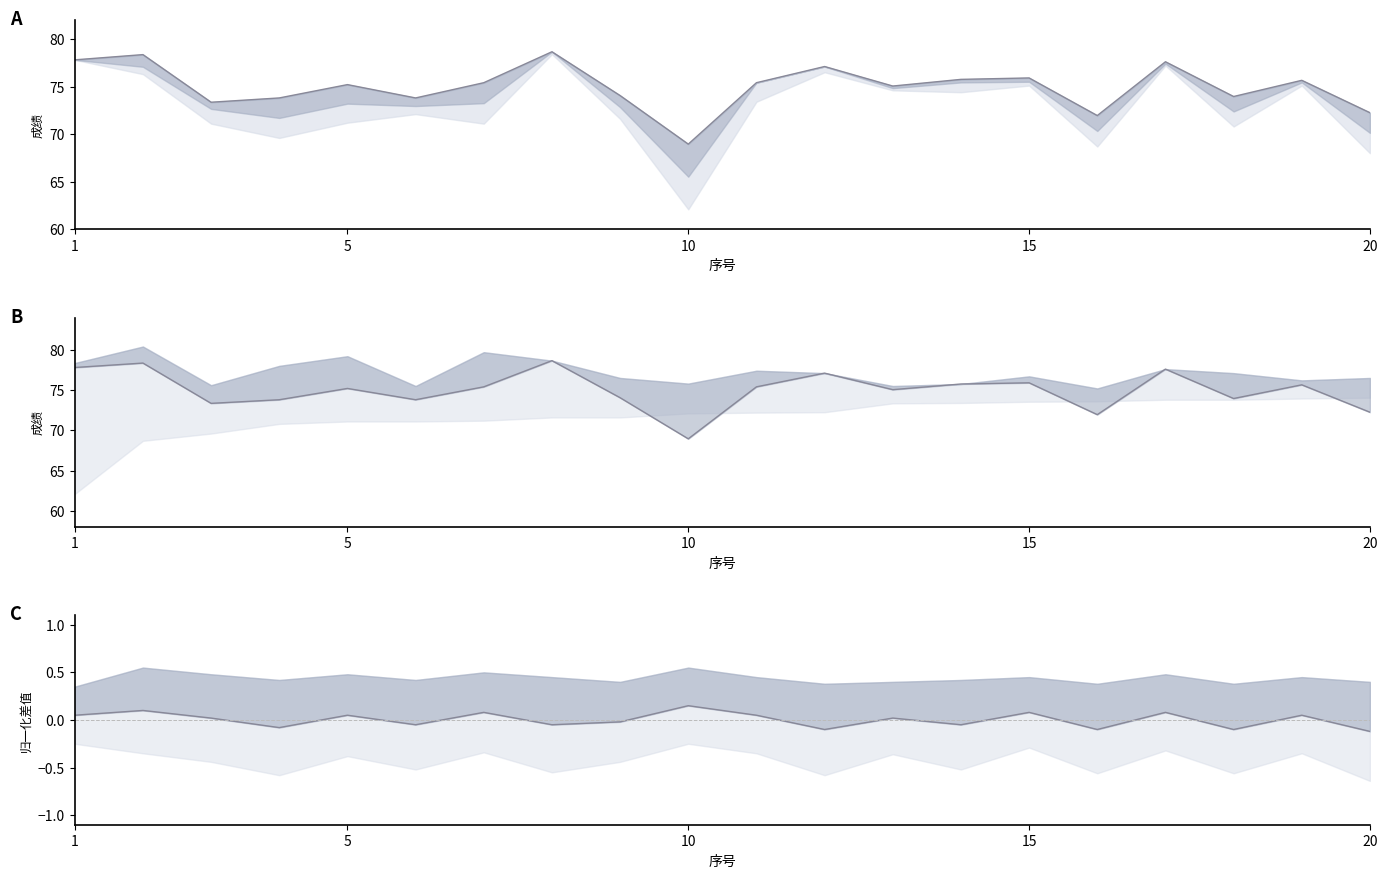

What is the difference between the maximum and minimum values in the 总成绩 series?

9.7